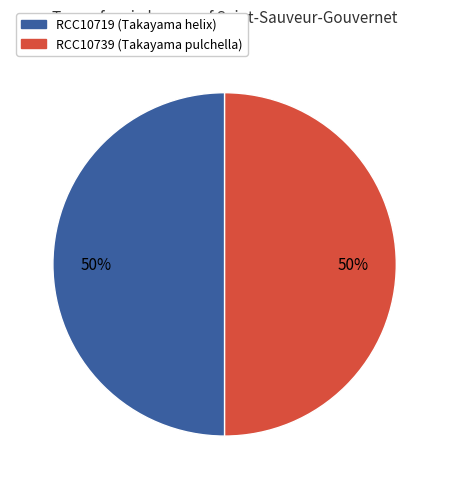

To the nearest percent, what percentage of the pie is RCC10719?

50%